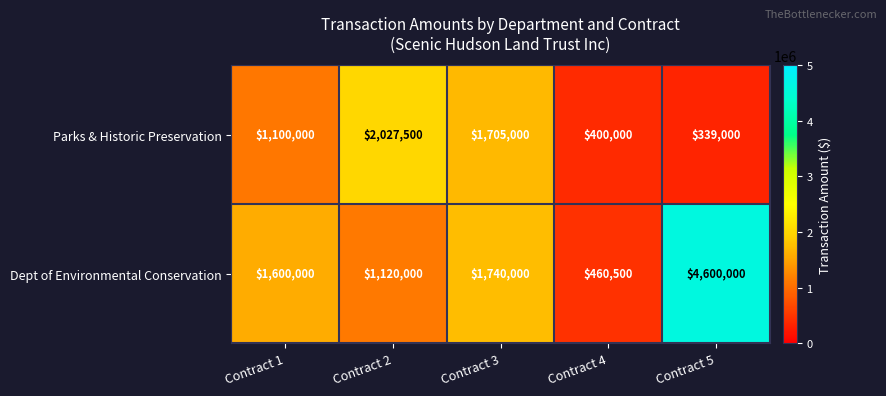

Which series has the largest total across all categories?

Dept of Environmental Conservation